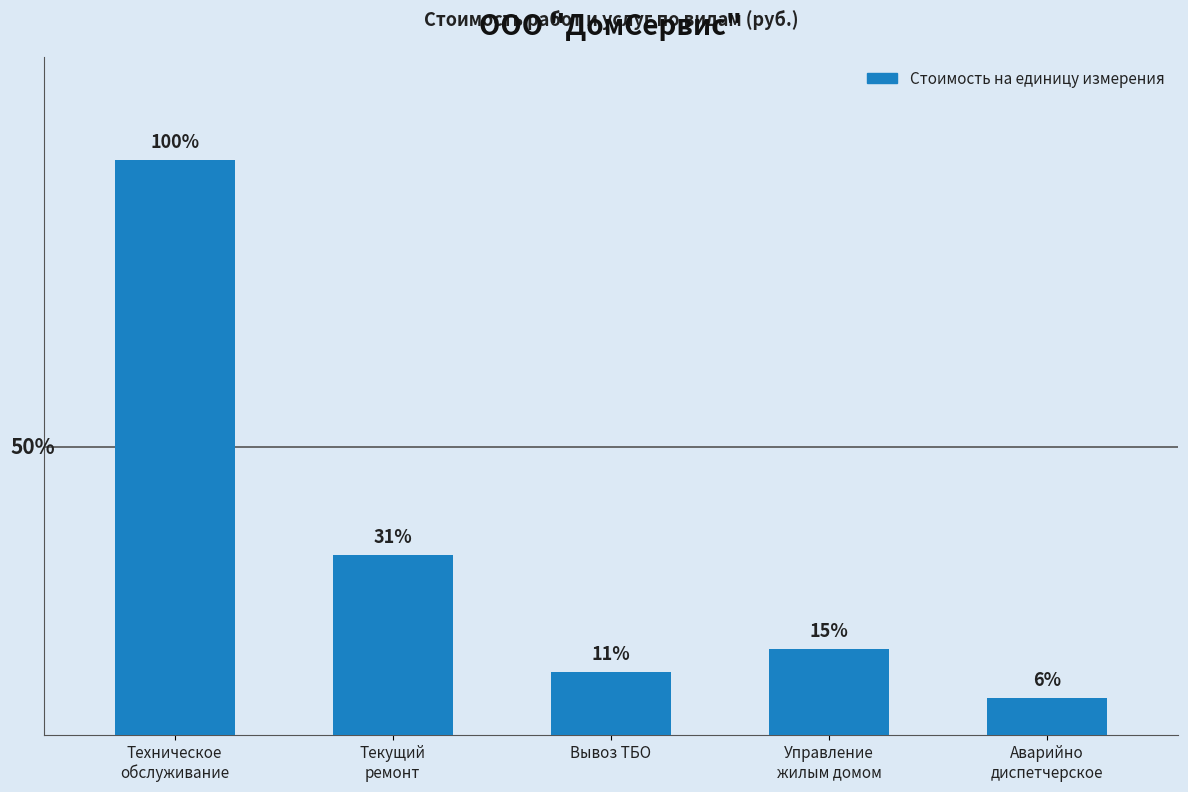

Reading right to left, extract all data points from this chart.

Аварийно
диспетчерское=9500.0	Управление
жилым домом=22275.4	Вывоз ТБО=16167.6	Текущий
ремонт=46526.8	Техническое
обслуживание=148921.6